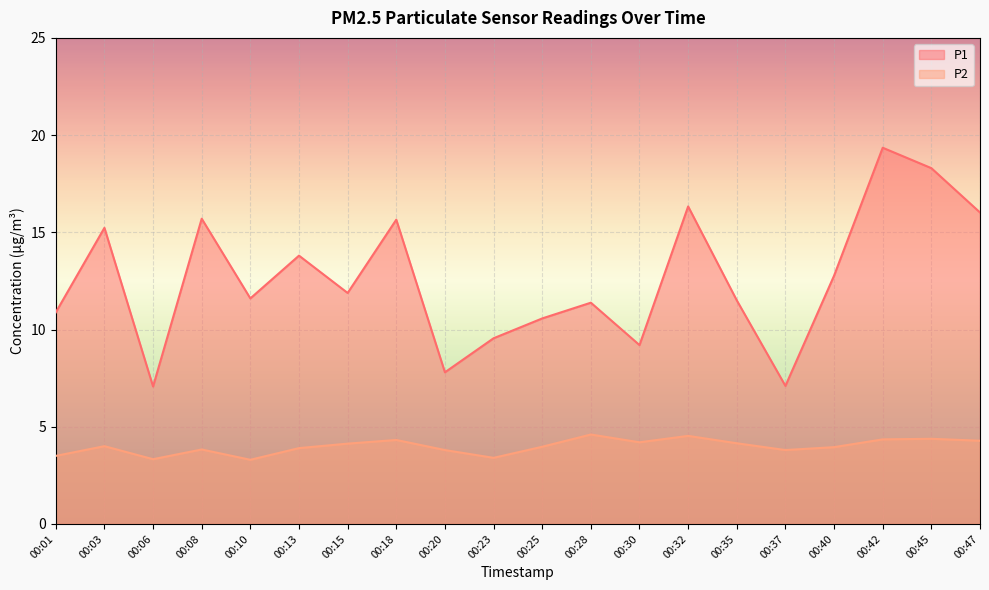

Which series has the widest spread of values?

P1